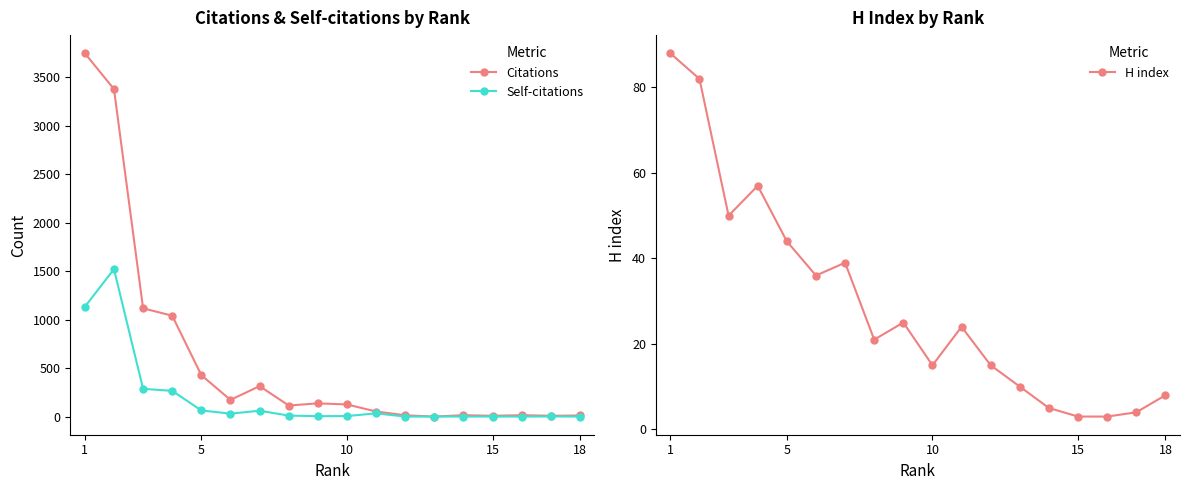

At which category is the sum across all series the highest?

5